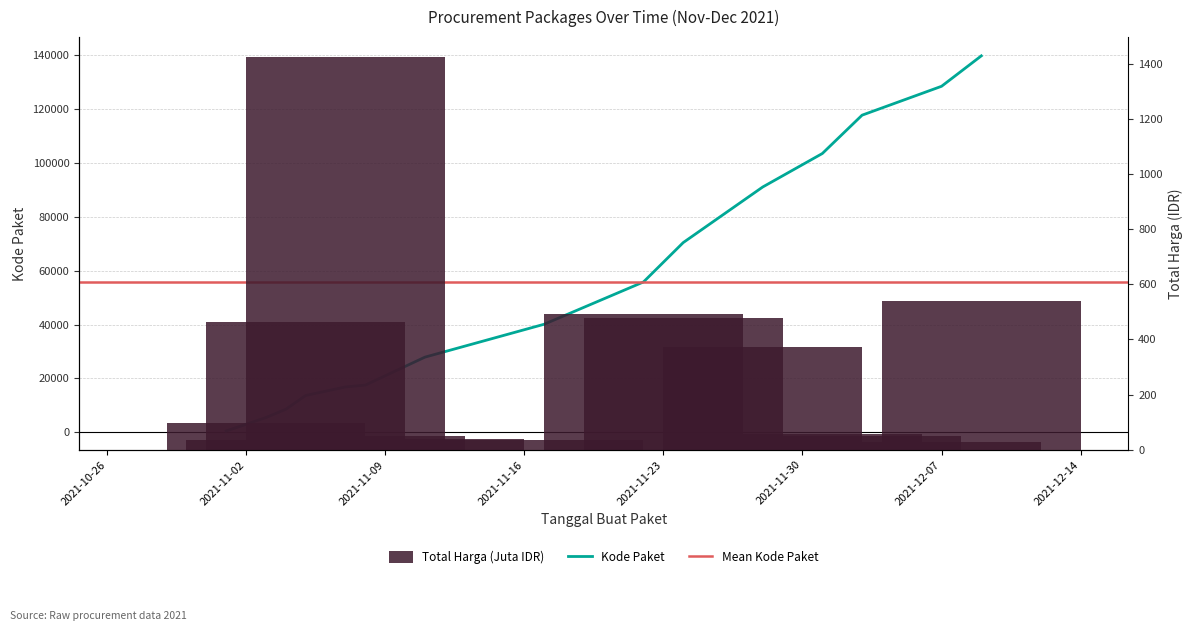

Which has a higher value, 2021-11-17 or 2021-12-03?

2021-12-03